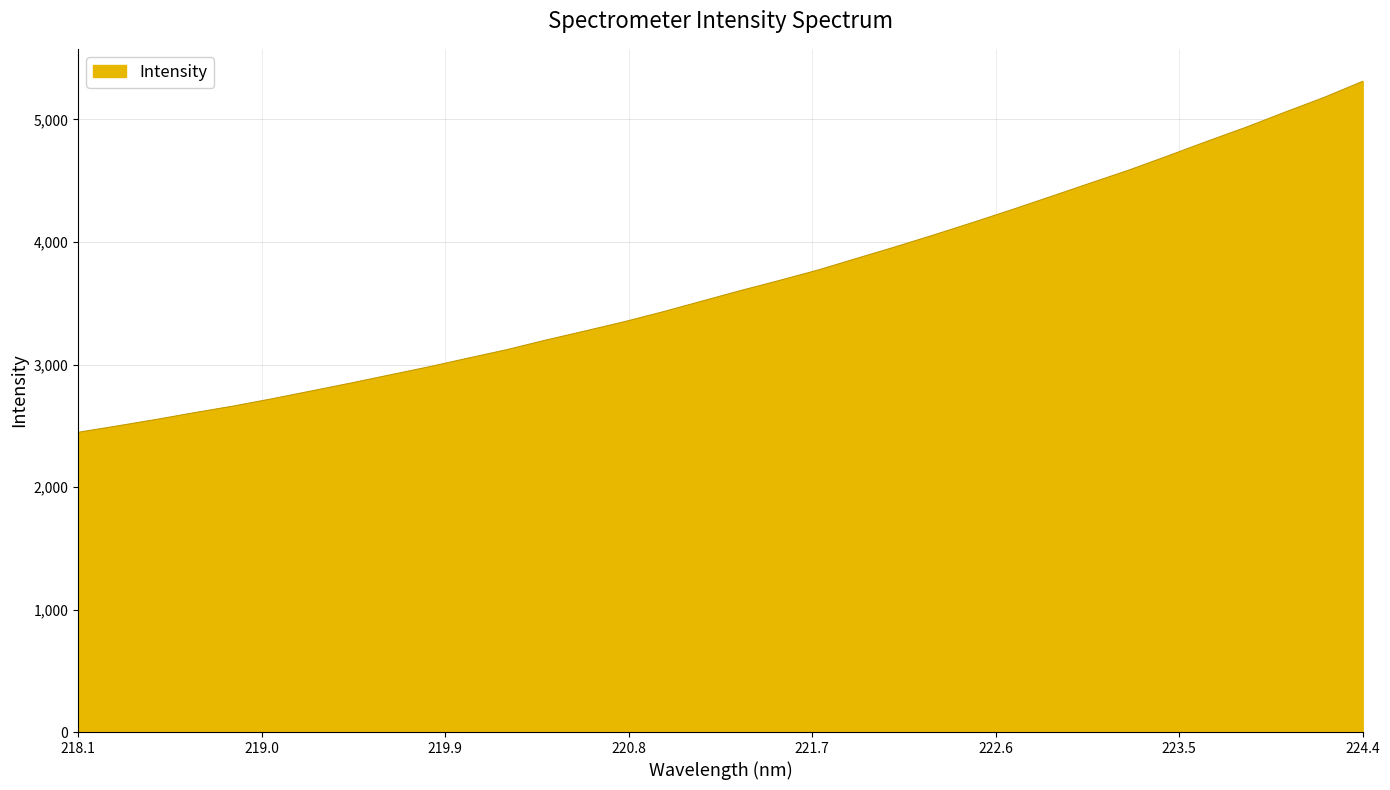

What is the smallest value displayed?

2446.6